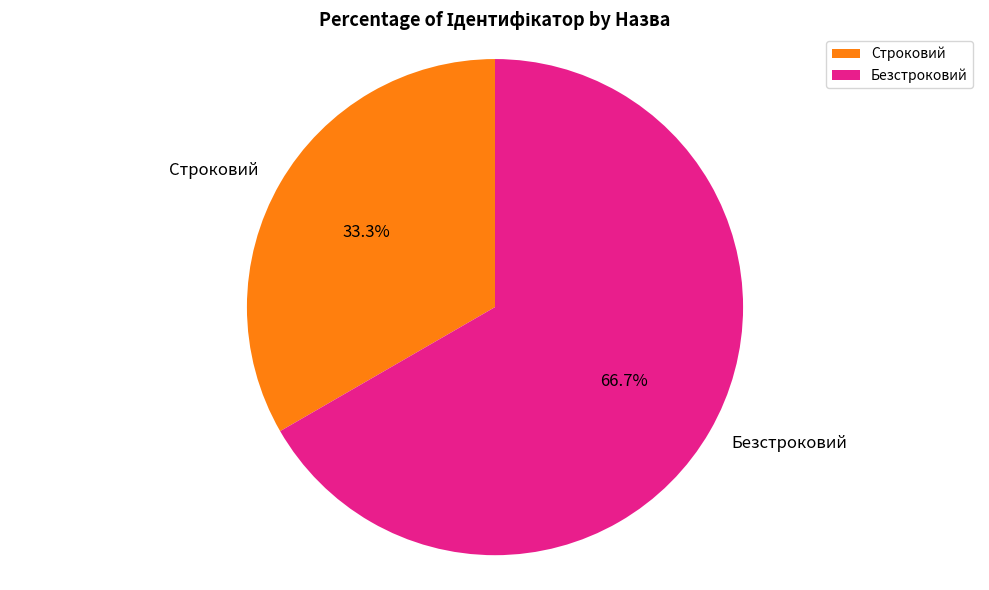

What is the ratio of the value at Строковий to the value at Безстроковий?

0.5